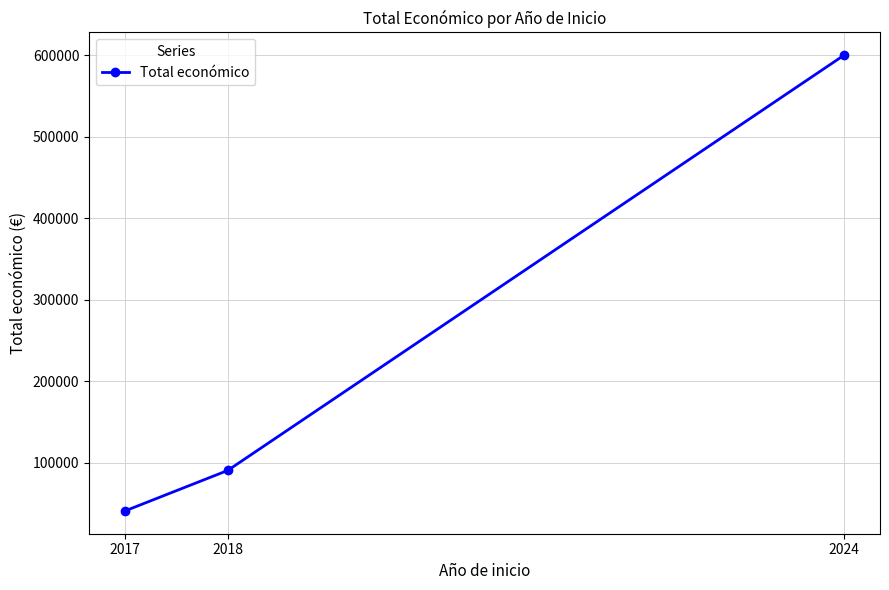

What is the change in value from 2017 to 2018?

+49660